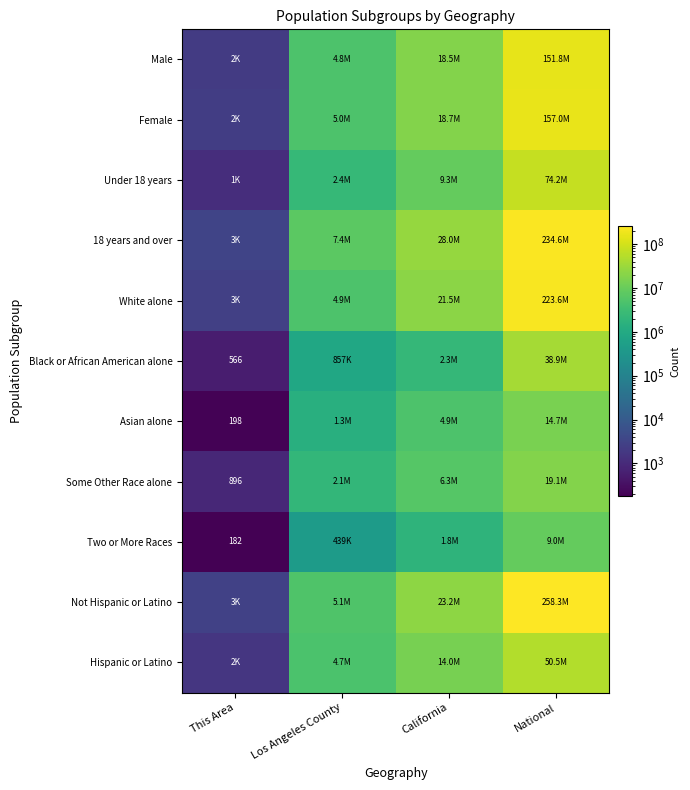

What is the sum of the Under 18 years values at Los Angeles County and California?

11697248